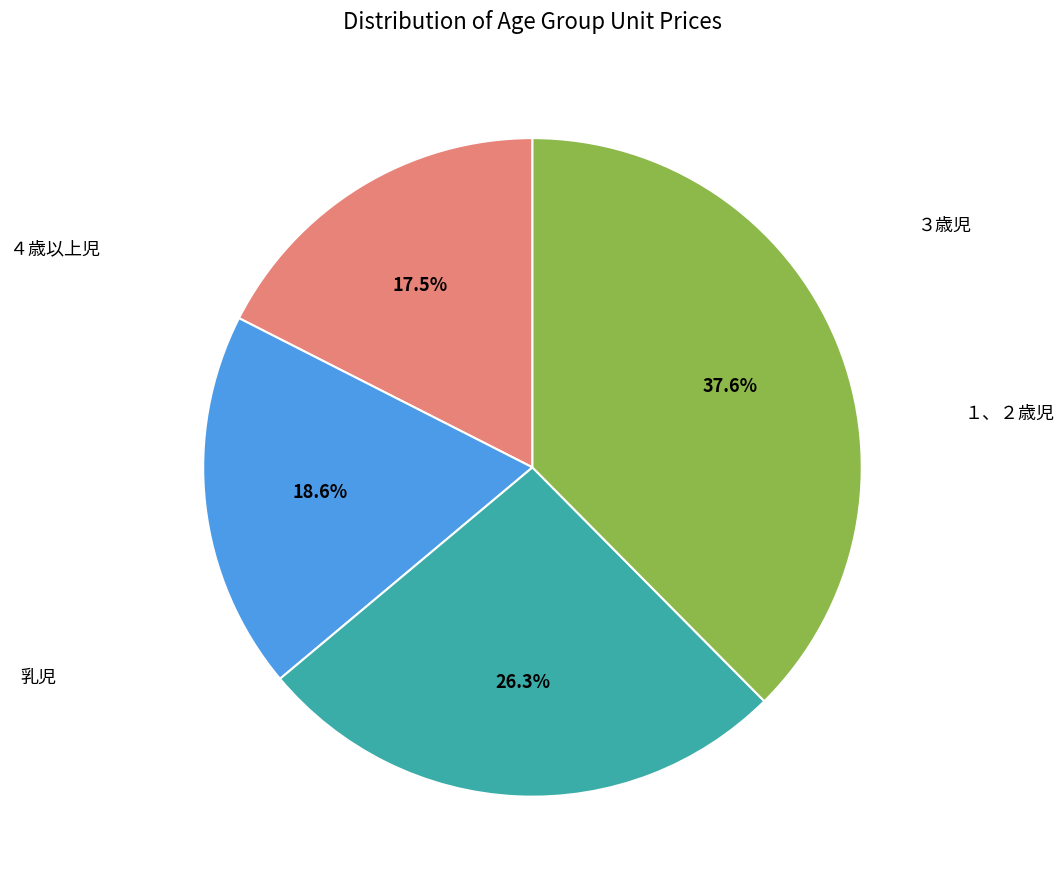

Is the sum of １、２歳児 and 乳児 greater than half?

Yes